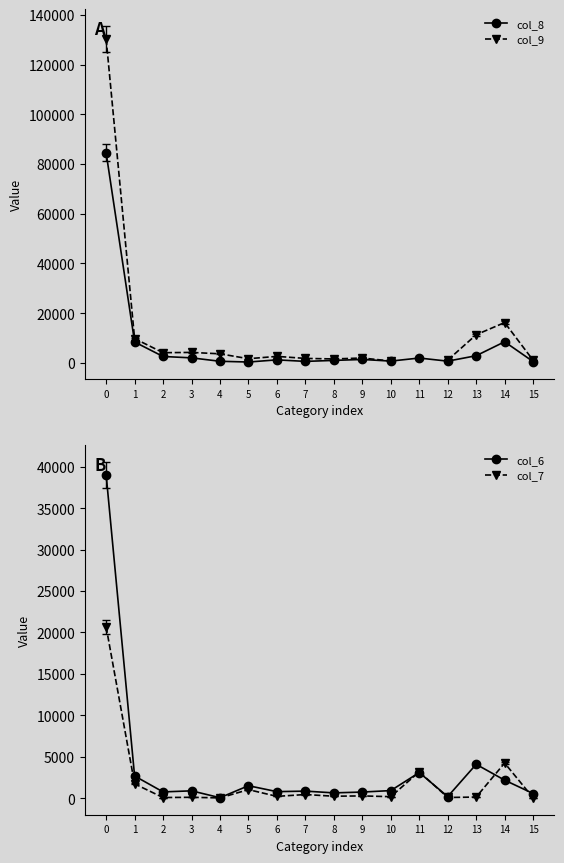

What is the spread (max minus min) of values at 5?

1331.0